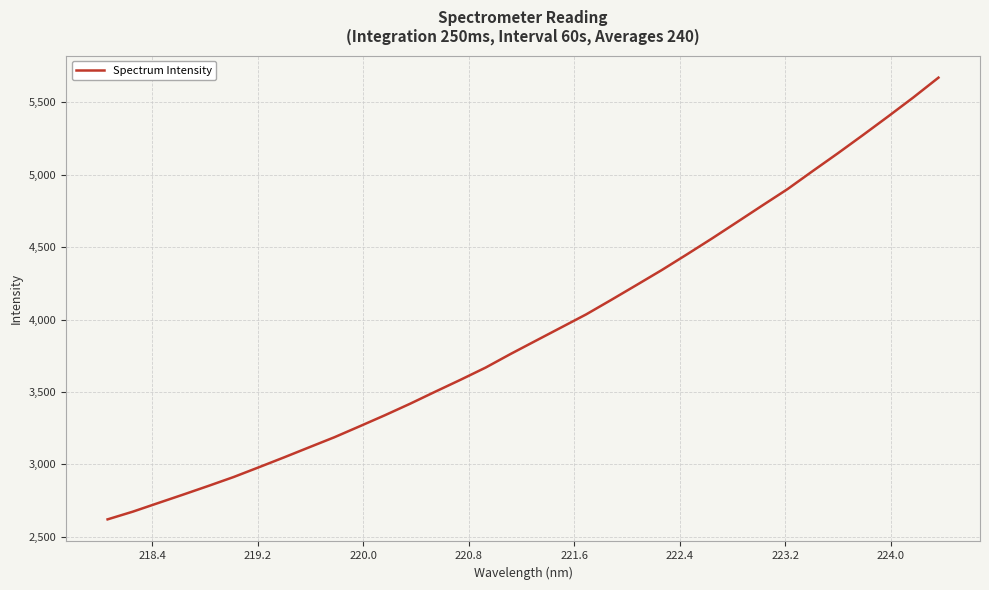

Count the number of data series in this chart.

1